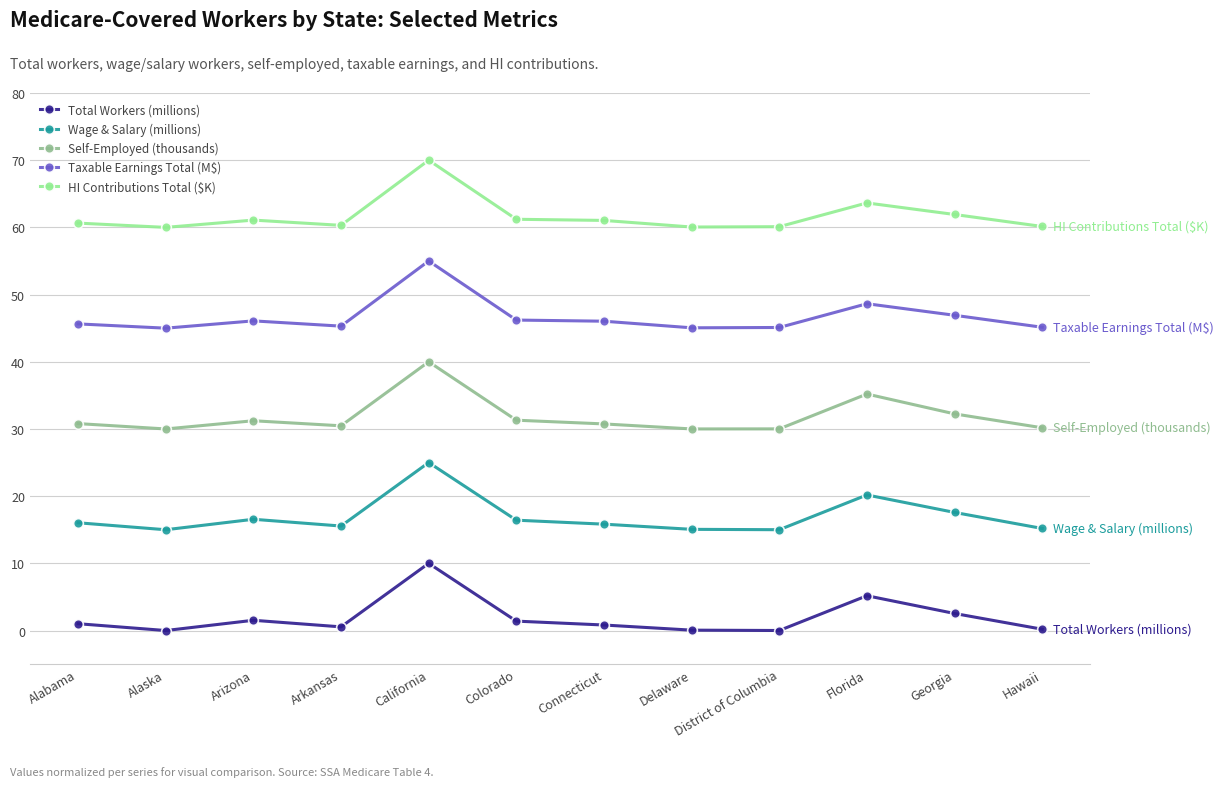

What is the difference between the highest and lowest values at Connecticut?

60.2